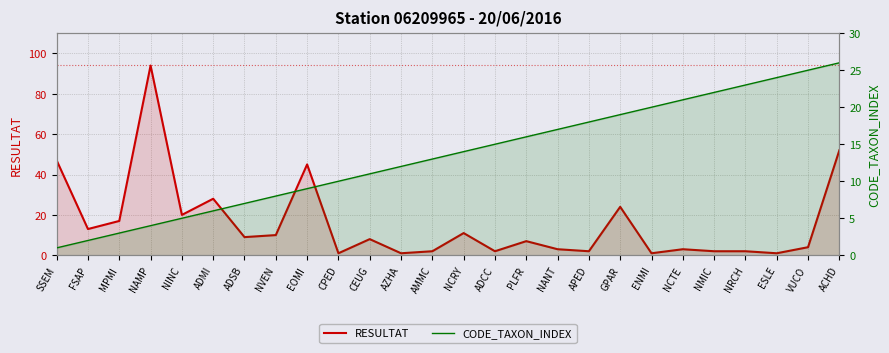

True or false: CODE_TAXON_INDEX and RESULTAT intersect in this chart.

True